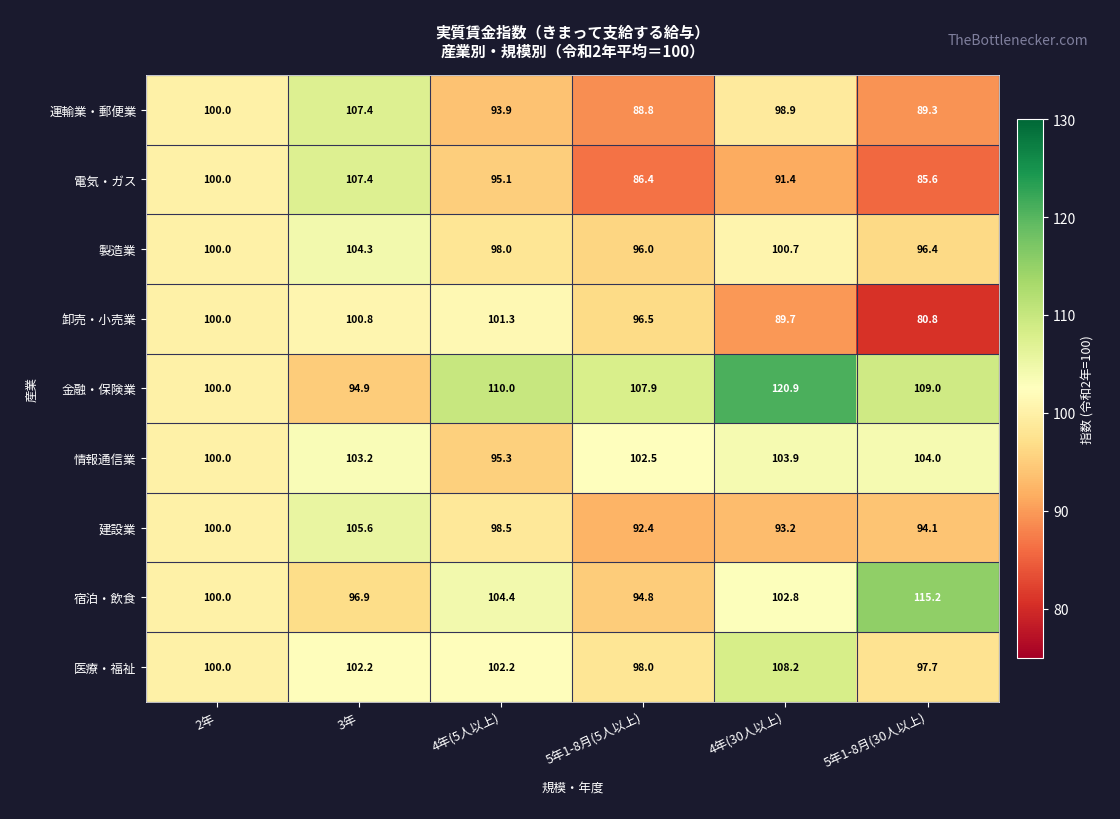

Where is 宿泊・飲食 nearest to the value 105?

4年(5人以上)